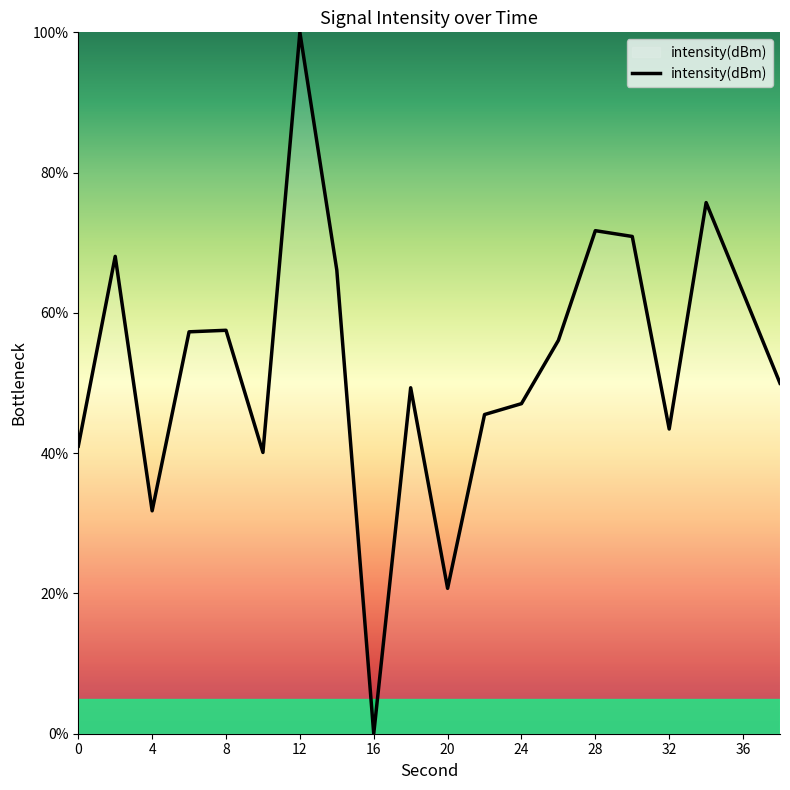

What is the difference between the maximum and minimum values?

100.0